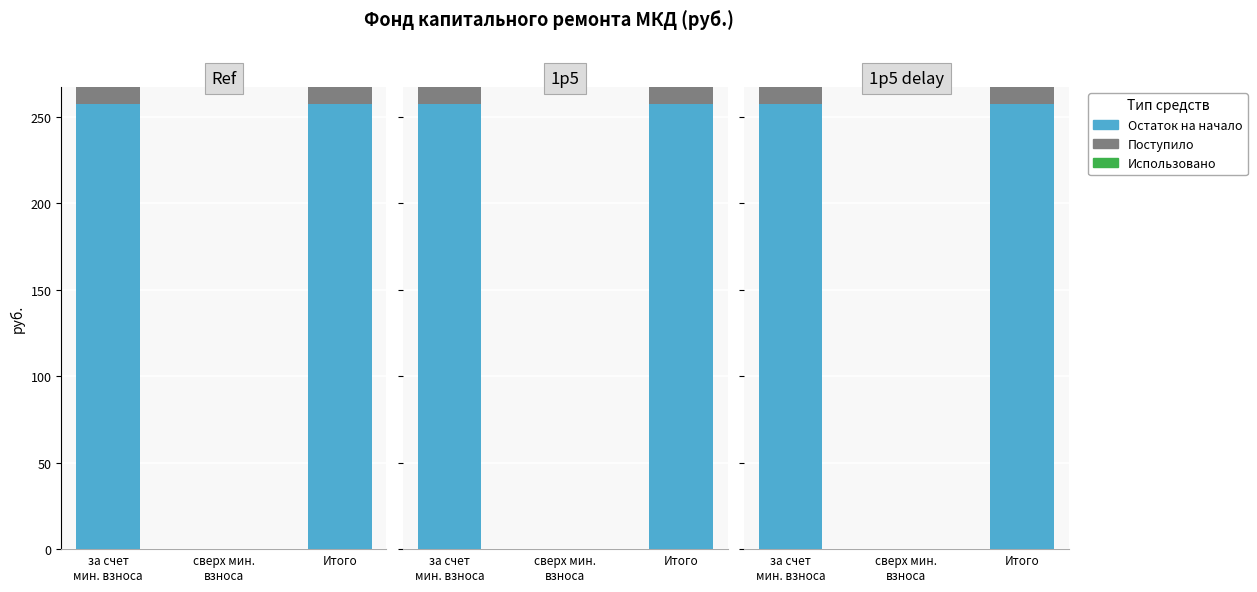

How many values in the Поступило series exceed 9?

2